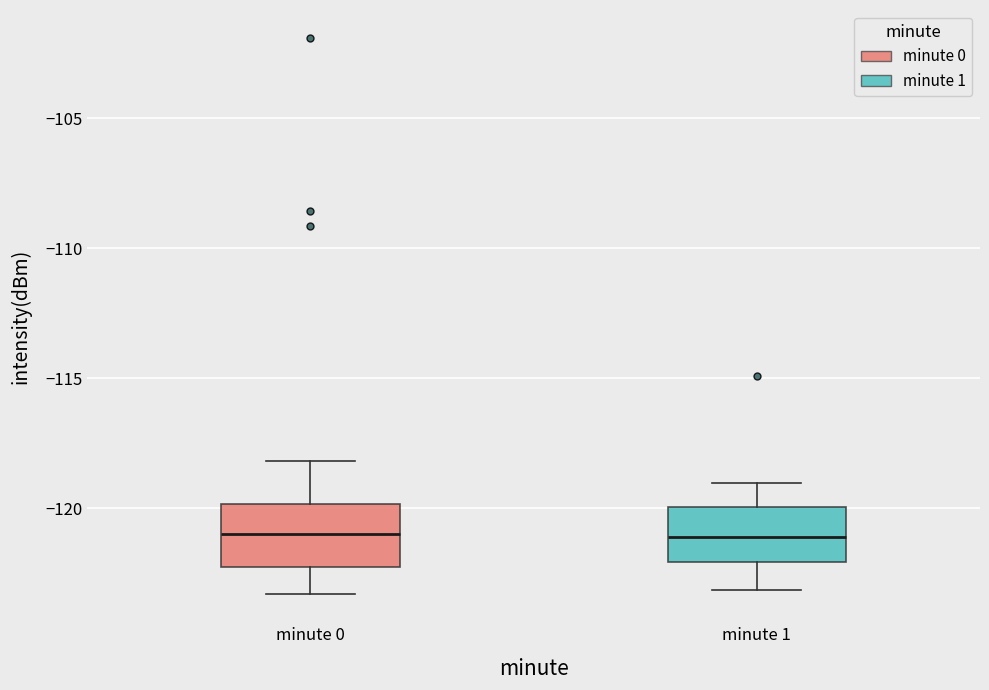

Reading left to right, read every box against the y-axis: the position of its median line, the range the box covers, and the ends of its whiskers. The values are not printed on the chart, so give them approximately, as read against the axis.

minute 0: median -121.0, box -122.0 to -120.0, whiskers -123.5 to -118.0
minute 1: median -121.0, box -122.0 to -120.0, whiskers -123.0 to -119.0